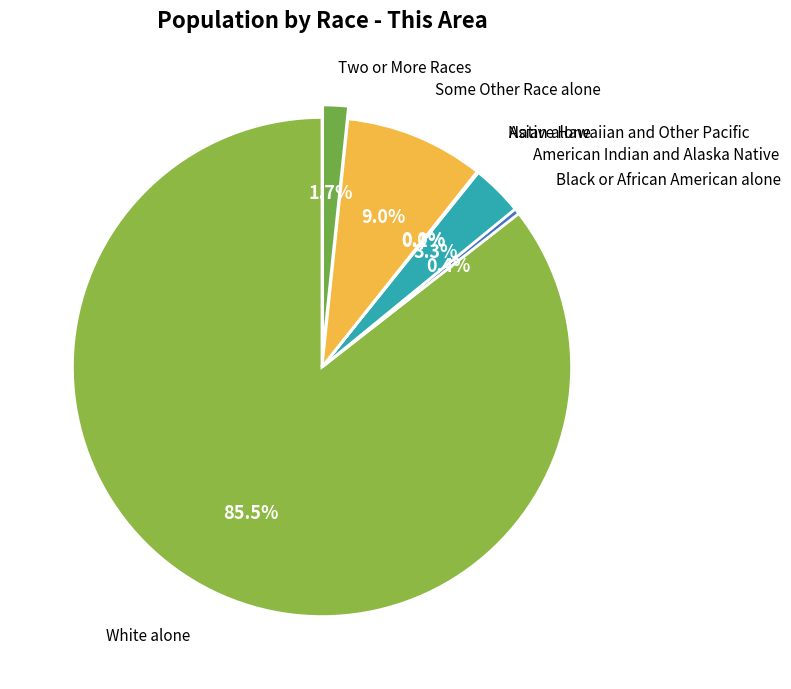

How many slices are in this pie chart?

7